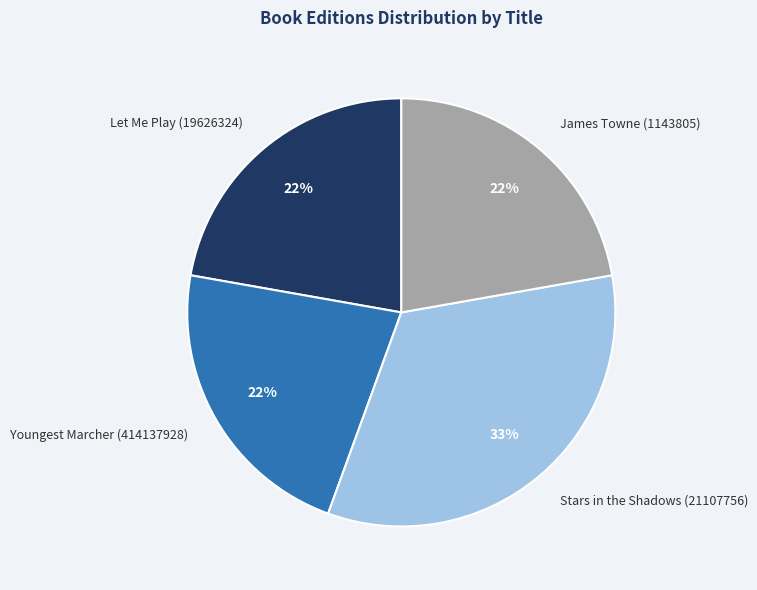

The James Towne (1143805) slice represents 32% of the pie. True or false?

False